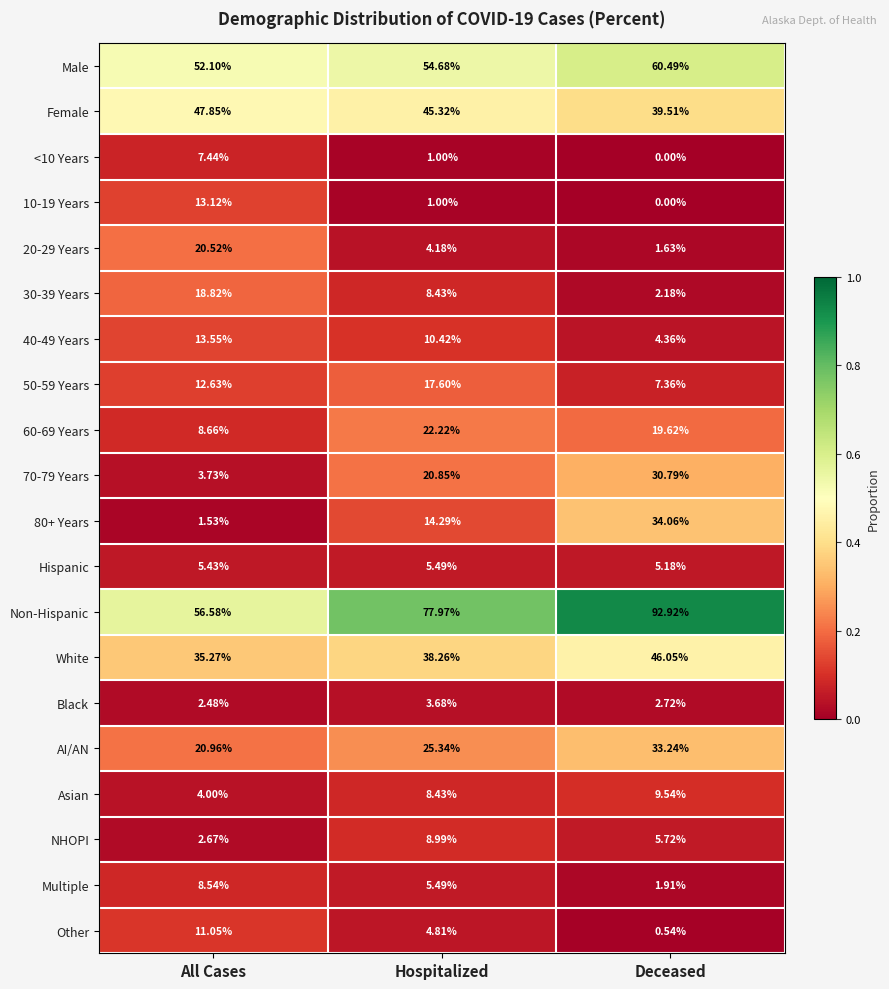

At which category is the sum across all series the highest?

Deceased